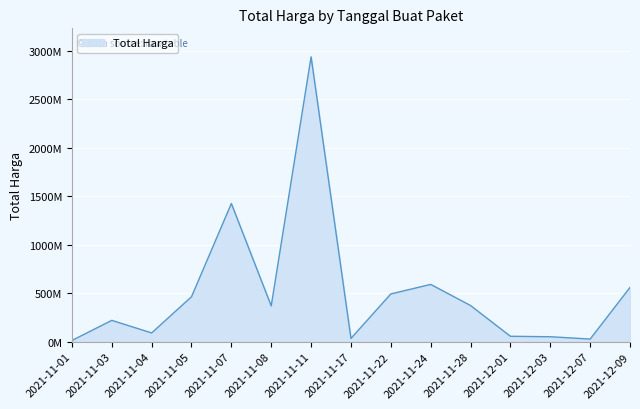

Where does the data first go above 369533000?

2021-11-05